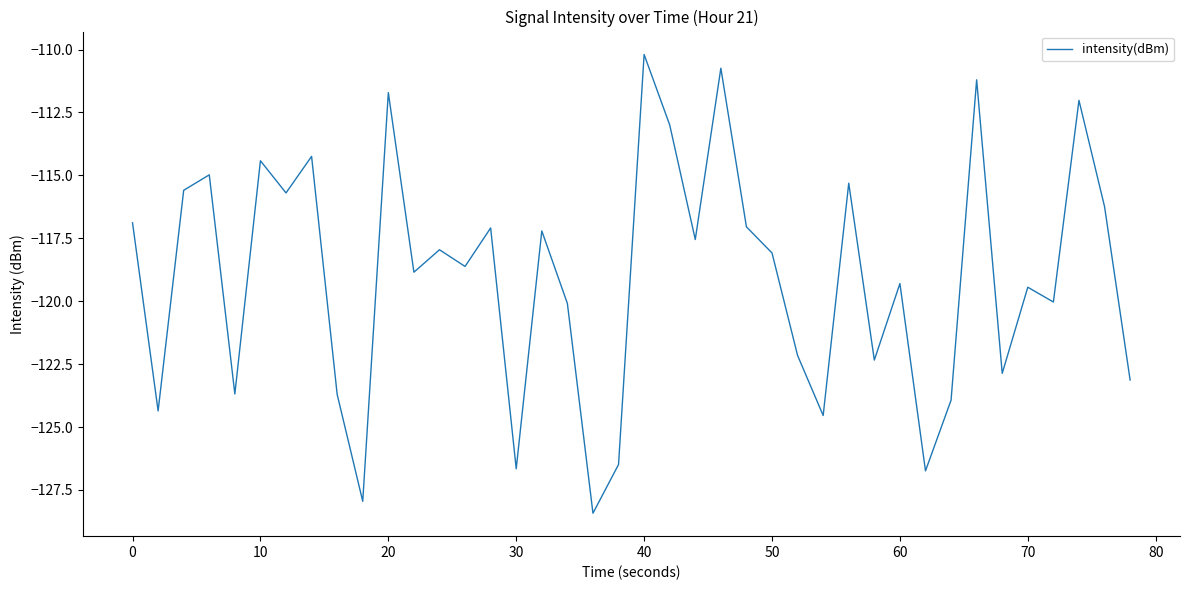

How many interior local valleys (lower than both neighbors) does the data have?

14